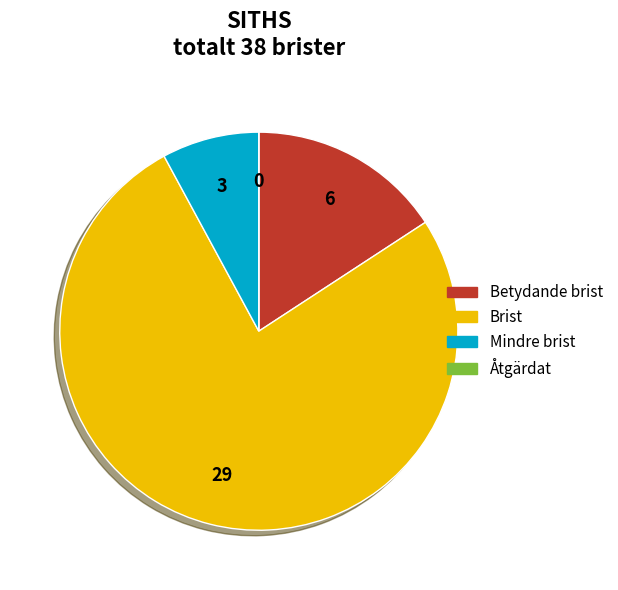

Does any single category account for the majority?

Yes